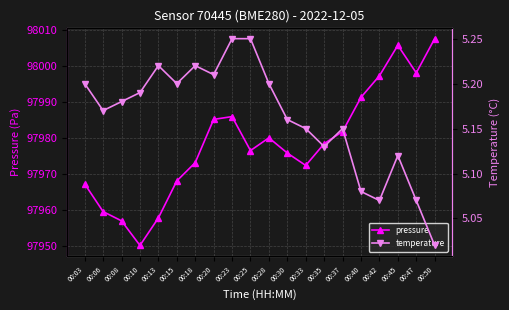

How many interior local peaks does the pressure series have?

3